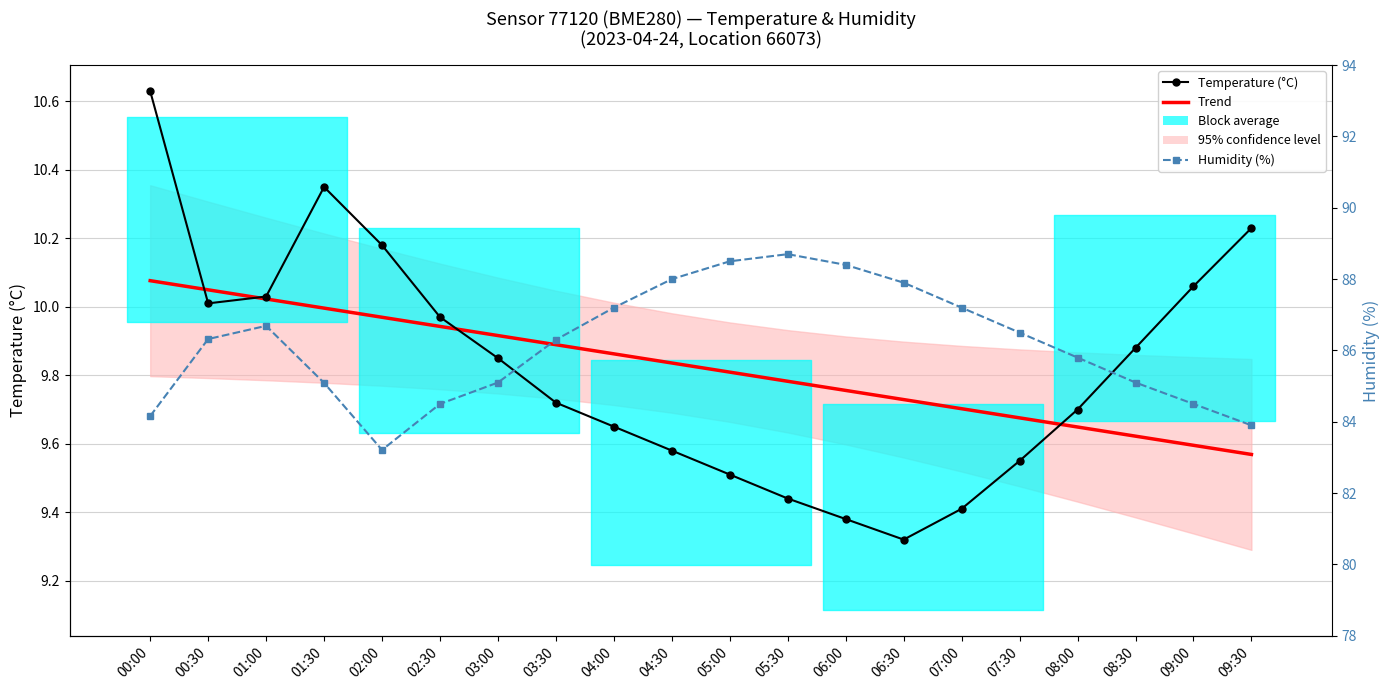

What is the approximate value of Temperature (°C) at 05:00?

9.5